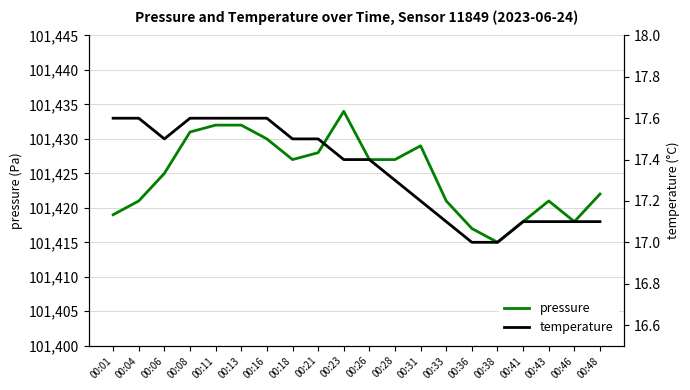

Which has a higher value, 00:48 or 00:04?

00:48